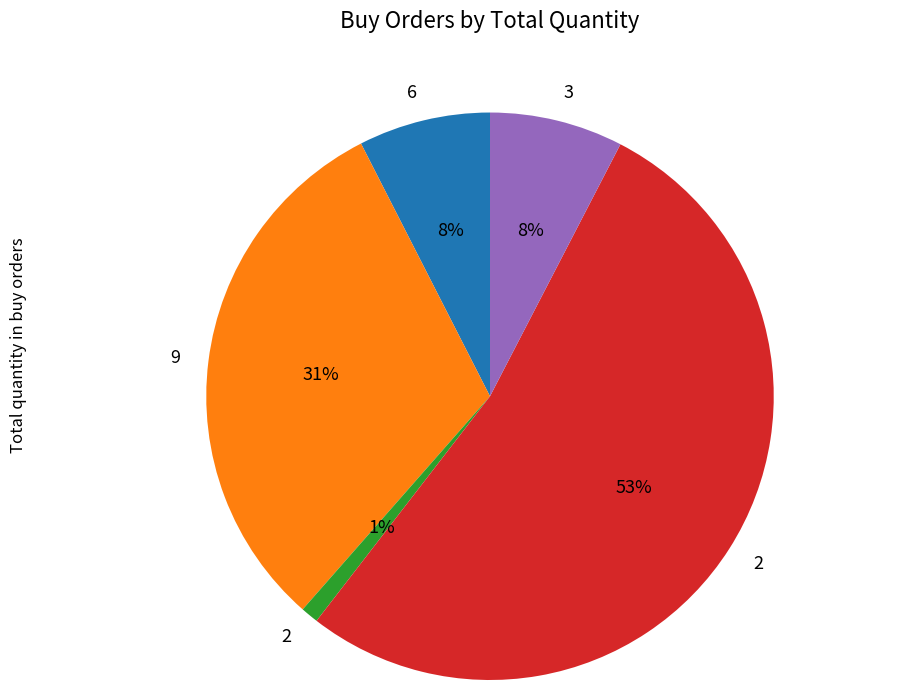

To the nearest percent, what is the average slice percentage?

20%